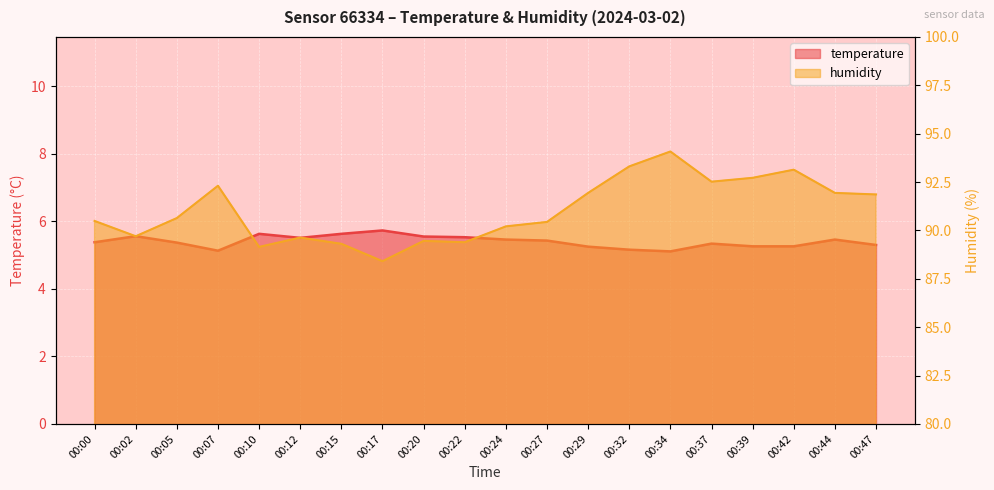

What is the highest value of the humidity series?

94.1